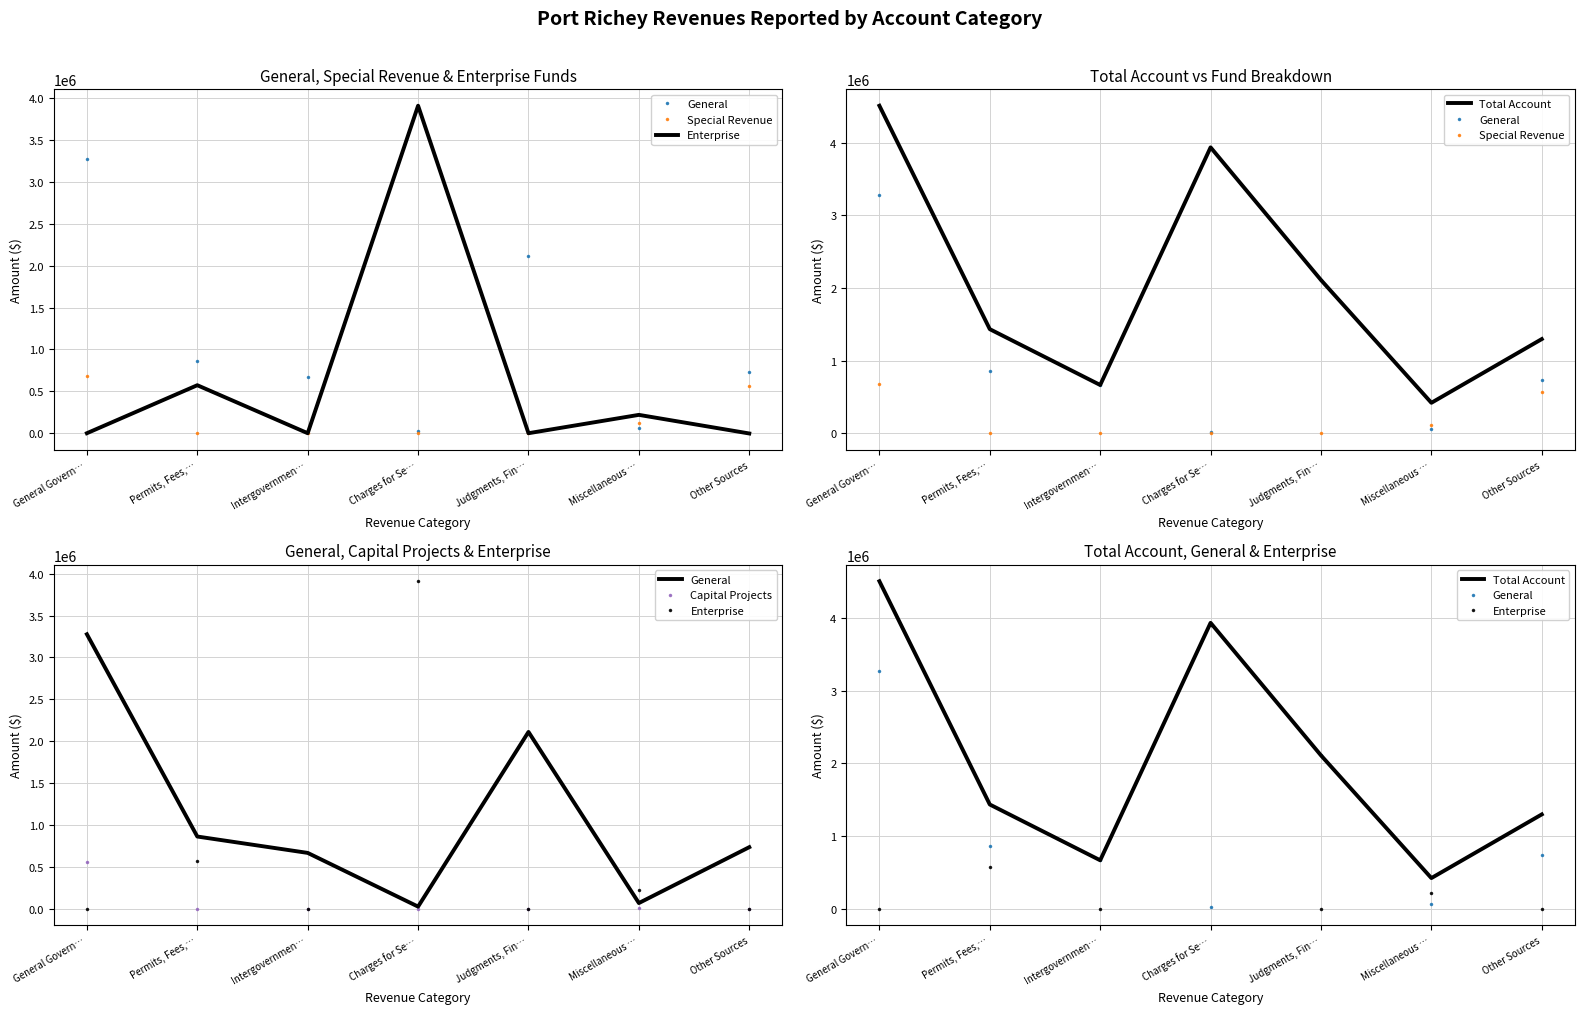

Which series has the largest total across all categories?

Total Account